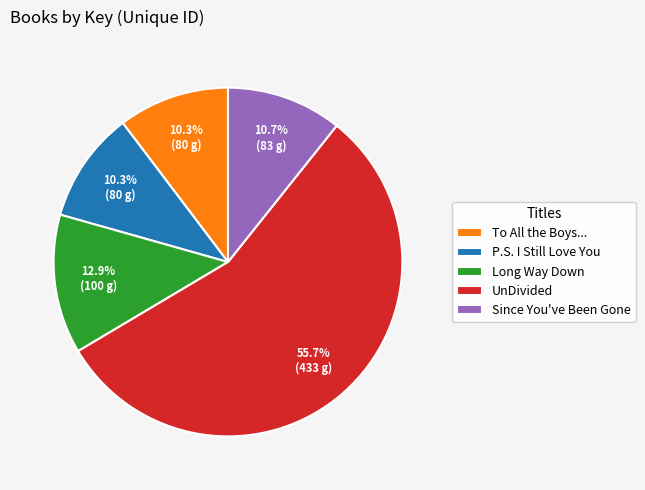

To the nearest percent, what percentage of the pie is UnDivided?

56%